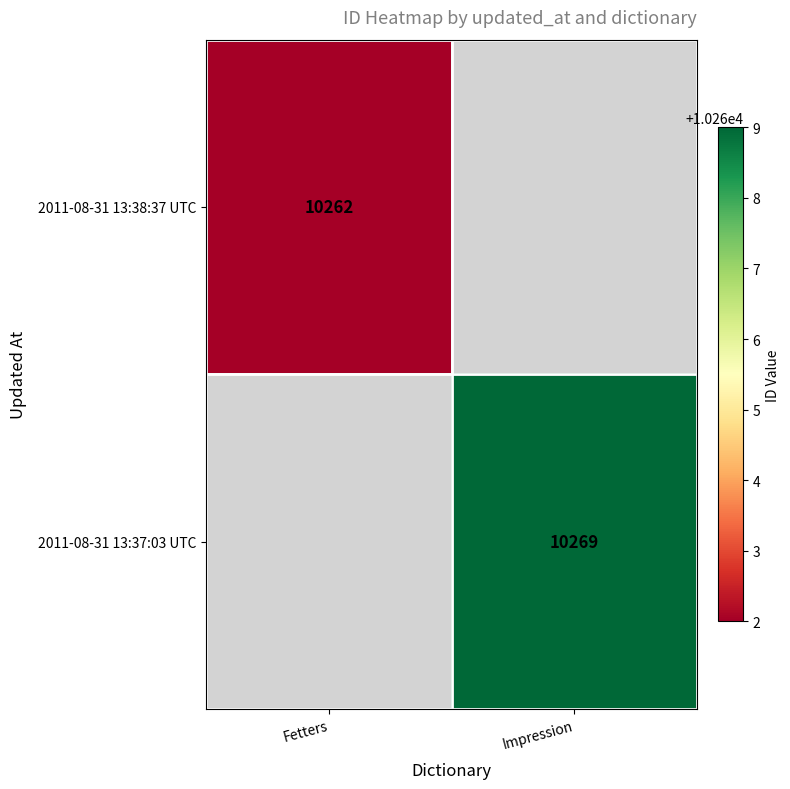

The 2011-08-31 13:37:03 UTC series shows 10269 at Impression. True or false?

True